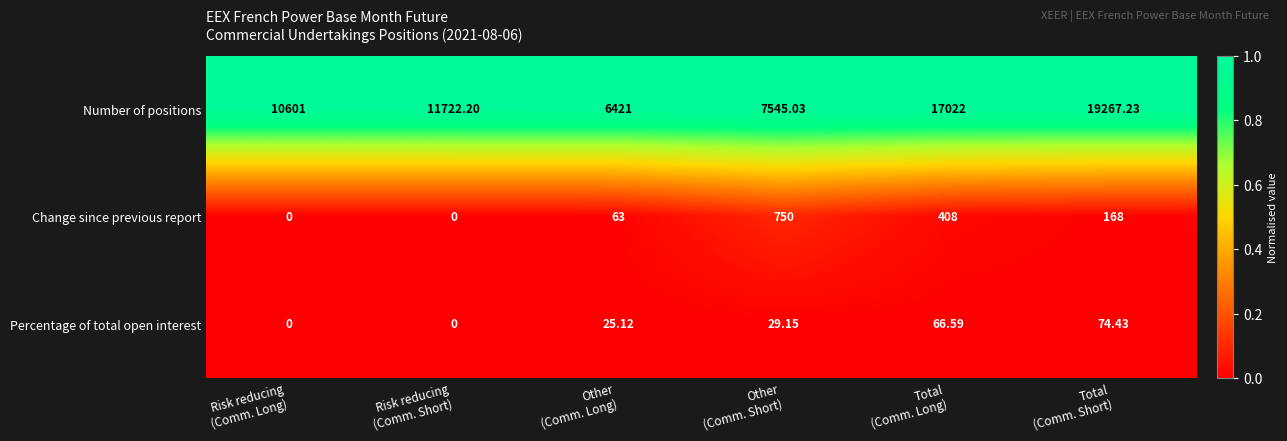

Which series changed the most between Other
(Comm. Long) and Total
(Comm. Short)?

Number of positions